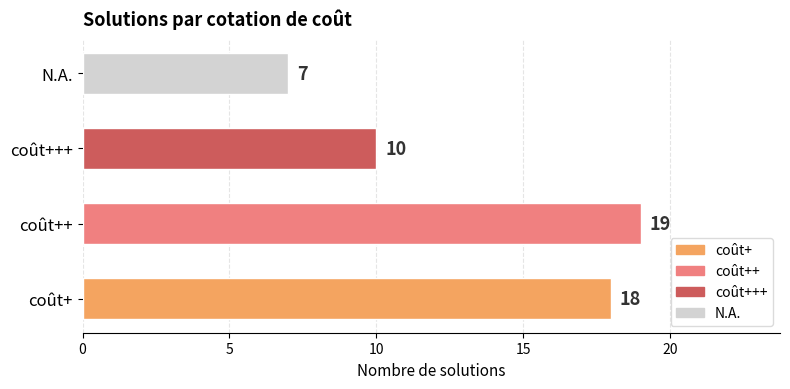

What is the difference between the values at coût++ and coût+++?

9